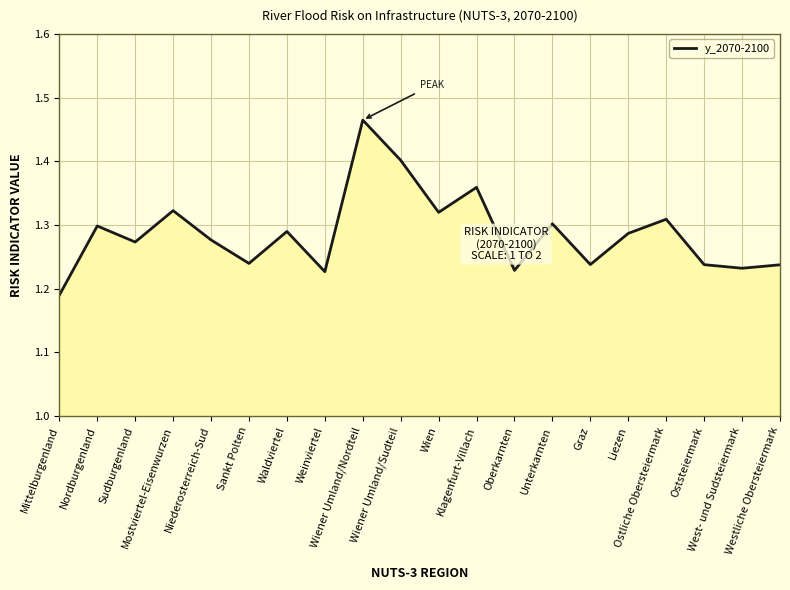

What is the difference between the maximum and minimum values?

0.3